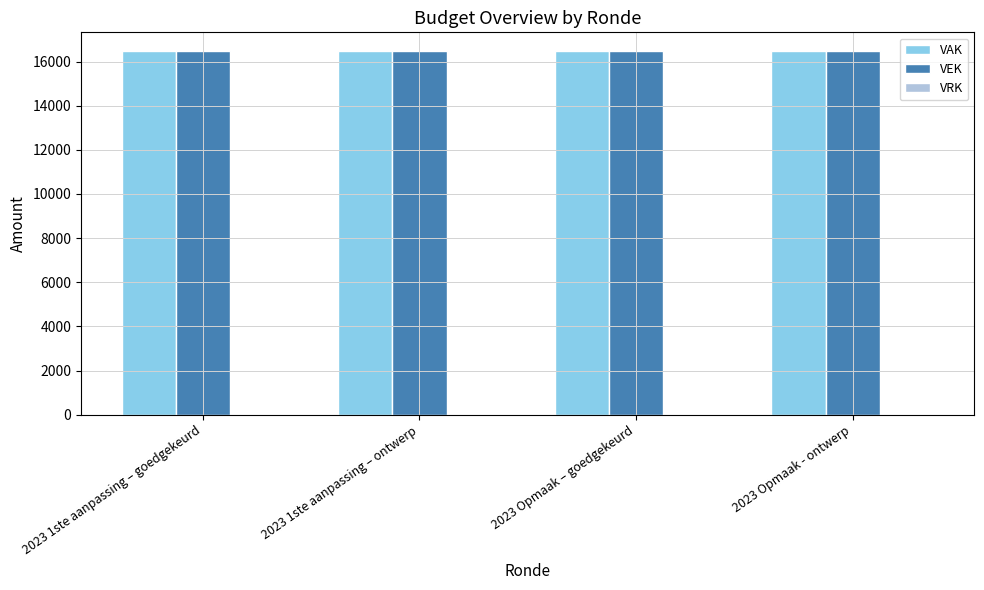

What is the total value across all series at 2023 Opmaak - ontwerp?

33000